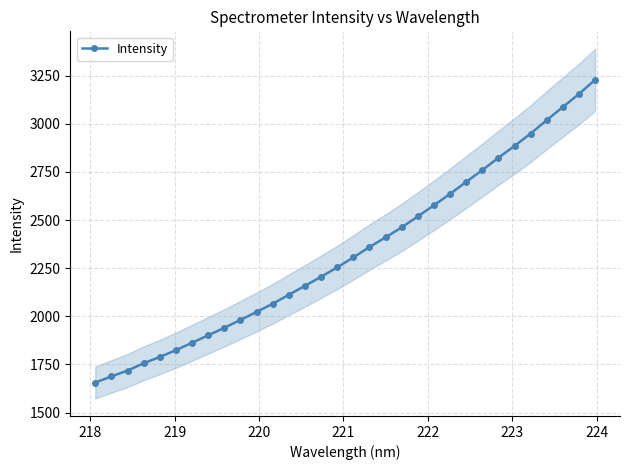

What is the sum of all values?

74799.7